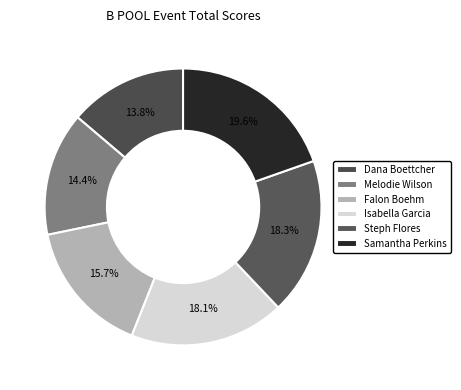

To the nearest percent, what percentage of the pie is Steph Flores?

18%